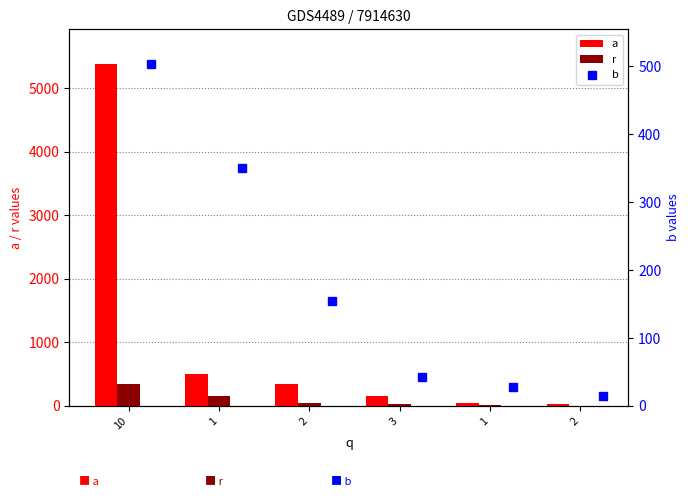

Between 1 and 1, which is larger?

1